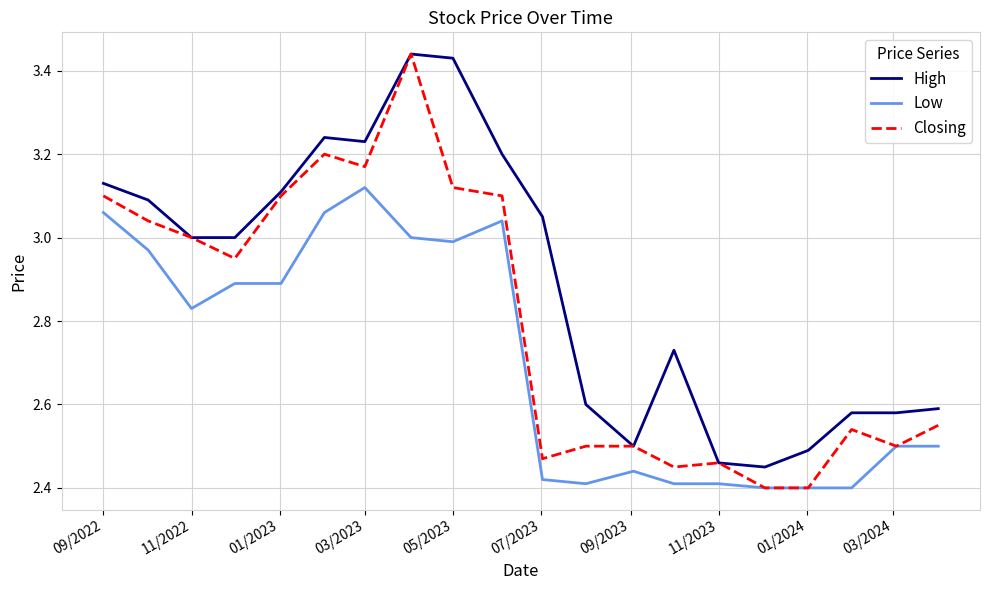

True or false: High and Low intersect in this chart.

False